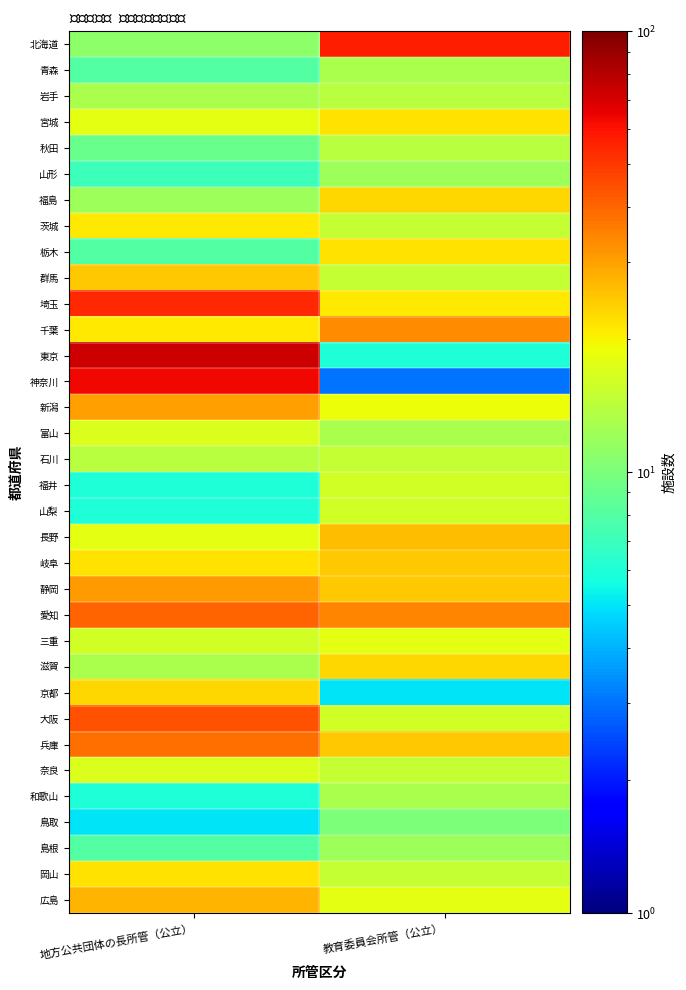

At 教育委員会所管（公立）, list the series in order from smallest to largest.

神奈川, 京都, 東京, 鳥取, 山形, 島根, 青森, 富山, 和歌山, 岩手, 秋田, 茨城, 群馬, 石川, 奈良, 岡山, 福井, 山梨, 大阪, 三重, 広島, 新潟, 埼玉, 宮城, 栃木, 福島, 滋賀, 岐阜, 静岡, 兵庫, 長野, 千葉, 愛知, 北海道